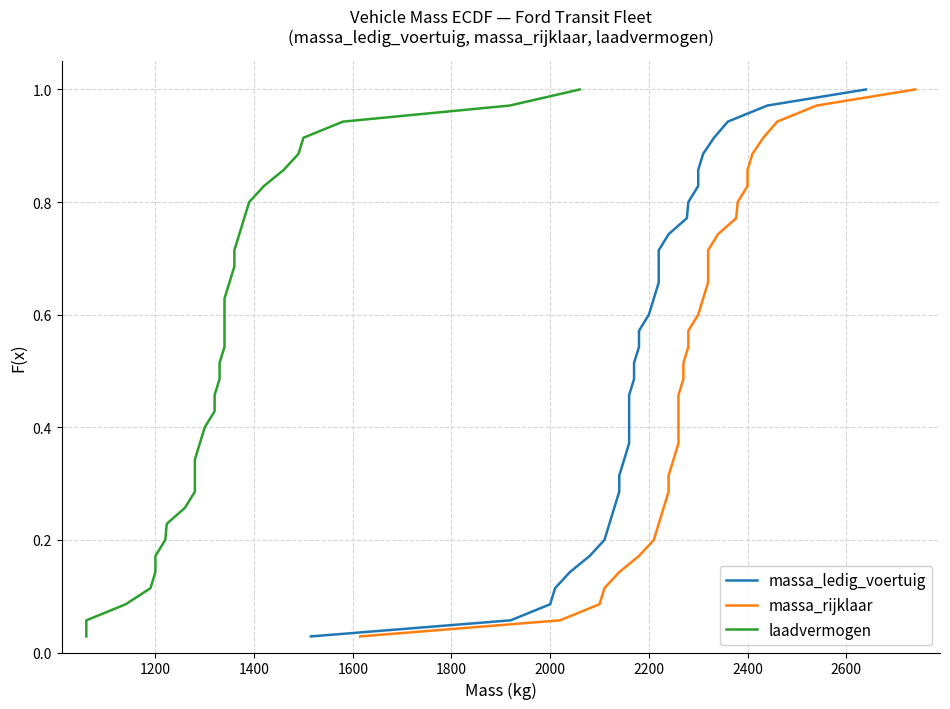

Reading right to left, extract all data points from this chart.

massa_ledig_voertuig: 1.0	1.0	0.9	0.9	0.9	0.9	0.8	0.8	0.8	0.7	0.7	0.7	0.7	0.6	0.6	0.6	0.5	0.5	0.5	0.5	0.4	0.4	0.4	0.3	0.3	0.3	0.3	0.2	0.2	0.2	0.1	0.1	0.1	0.1	0.0
massa_rijklaar: 1.0	1.0	0.9	0.9	0.9	0.9	0.8	0.8	0.8	0.7	0.7	0.7	0.7	0.6	0.6	0.6	0.5	0.5	0.5	0.5	0.4	0.4	0.4	0.3	0.3	0.3	0.3	0.2	0.2	0.2	0.1	0.1	0.1	0.1	0.0
laadvermogen: 1.0	1.0	0.9	0.9	0.9	0.9	0.8	0.8	0.8	0.7	0.7	0.7	0.7	0.6	0.6	0.6	0.5	0.5	0.5	0.5	0.4	0.4	0.4	0.3	0.3	0.3	0.3	0.2	0.2	0.2	0.1	0.1	0.1	0.1	0.0